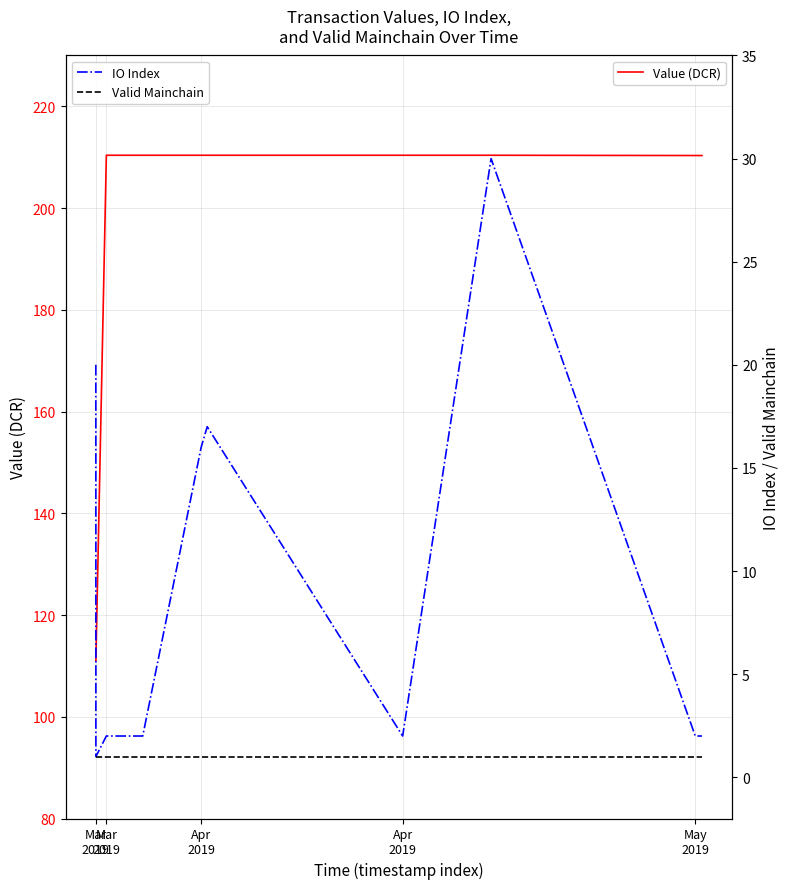

Where does the IO Index series first go above 2?

Mar
2019